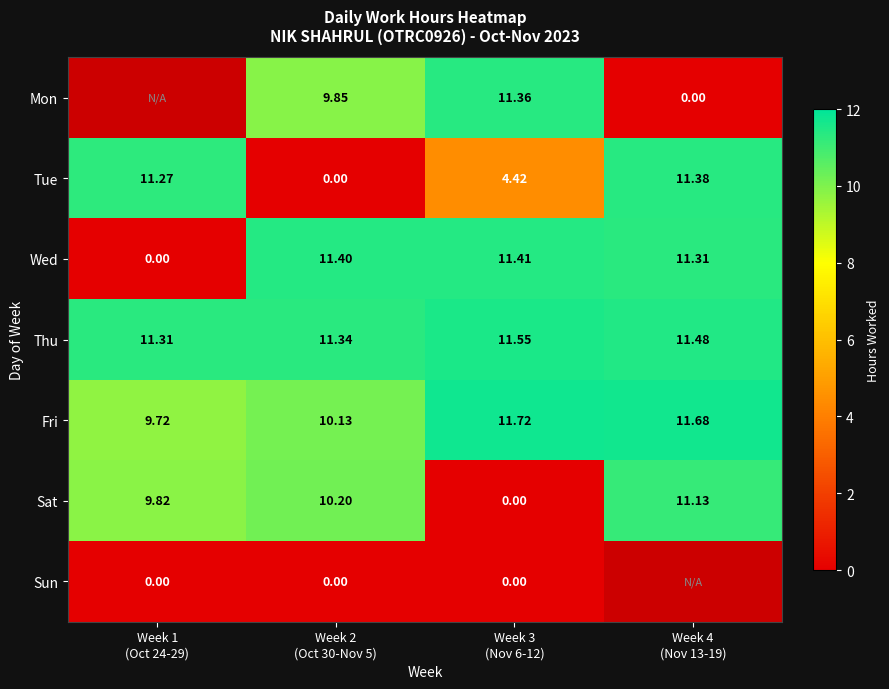

At how many categories does at least one series exceed 1?

4